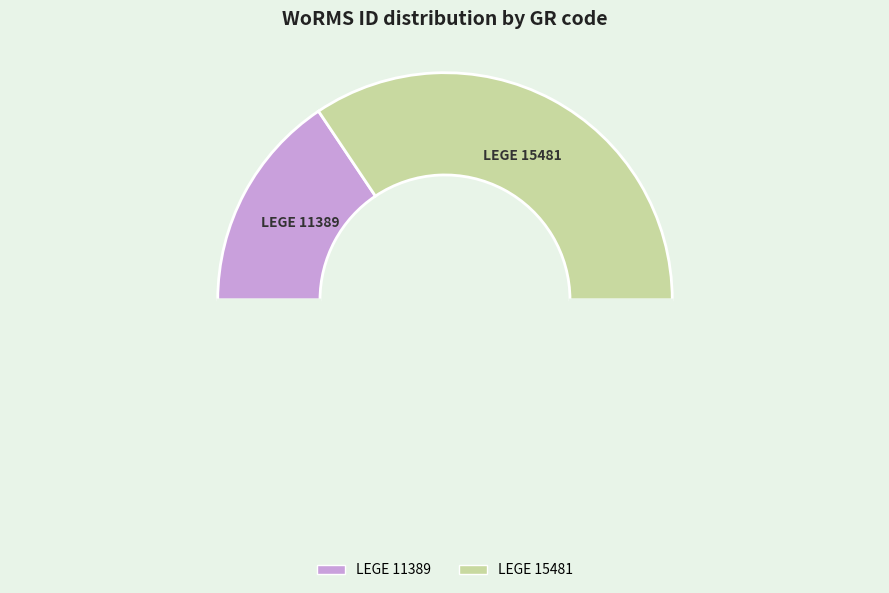

How many slices are in this pie chart?

3